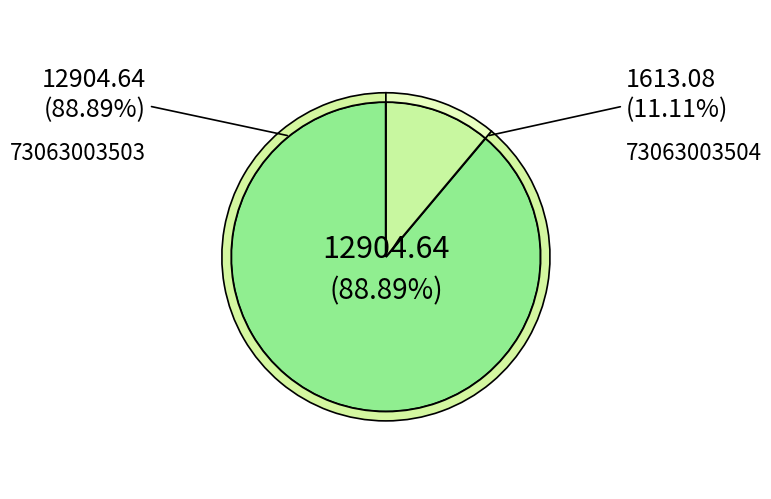

Do 73063003504 and 73063003503 together represent more than half of the pie?

Yes